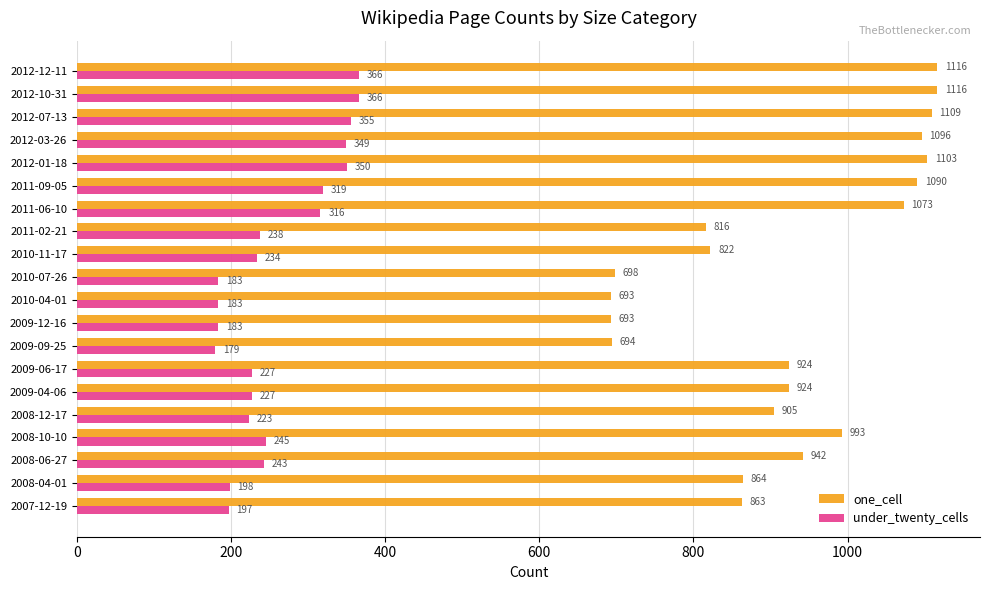

List the series in order of their overall mean, highest first.

one_cell, under_twenty_cells